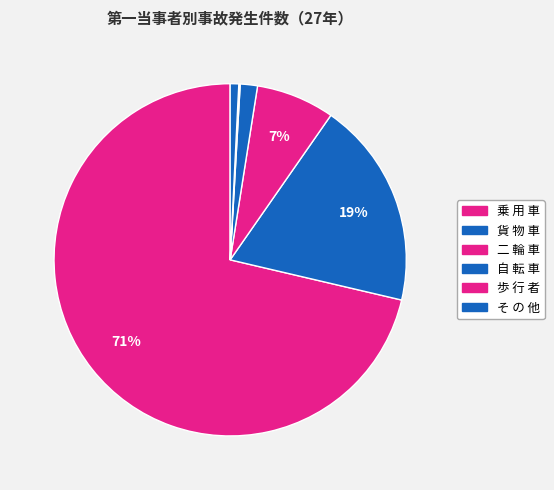

Rank the categories by value from highest to lowest.

乗 用 車, 貨 物 車, 二 輪 車, 自 転 車, そ の 他, 歩 行 者